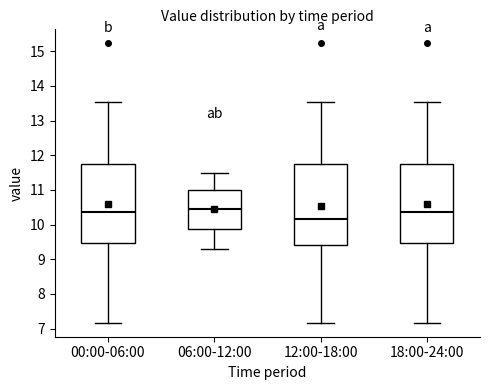

Which box's median line is the lowest?

12:00-18:00